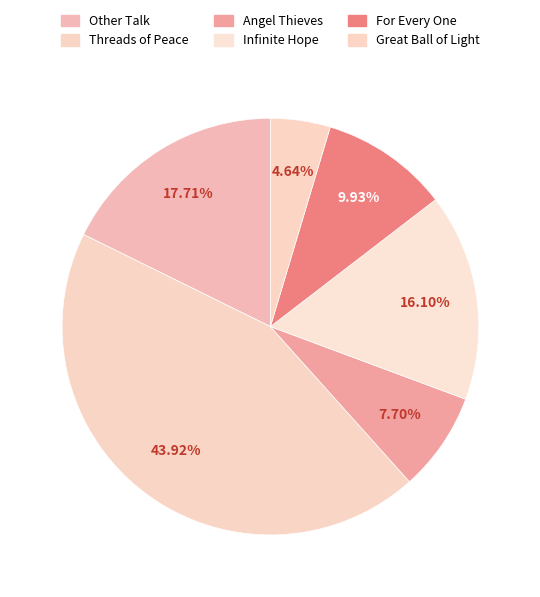

Combined, what portion of the pie is Infinite Hope and For Every One?

26.0%